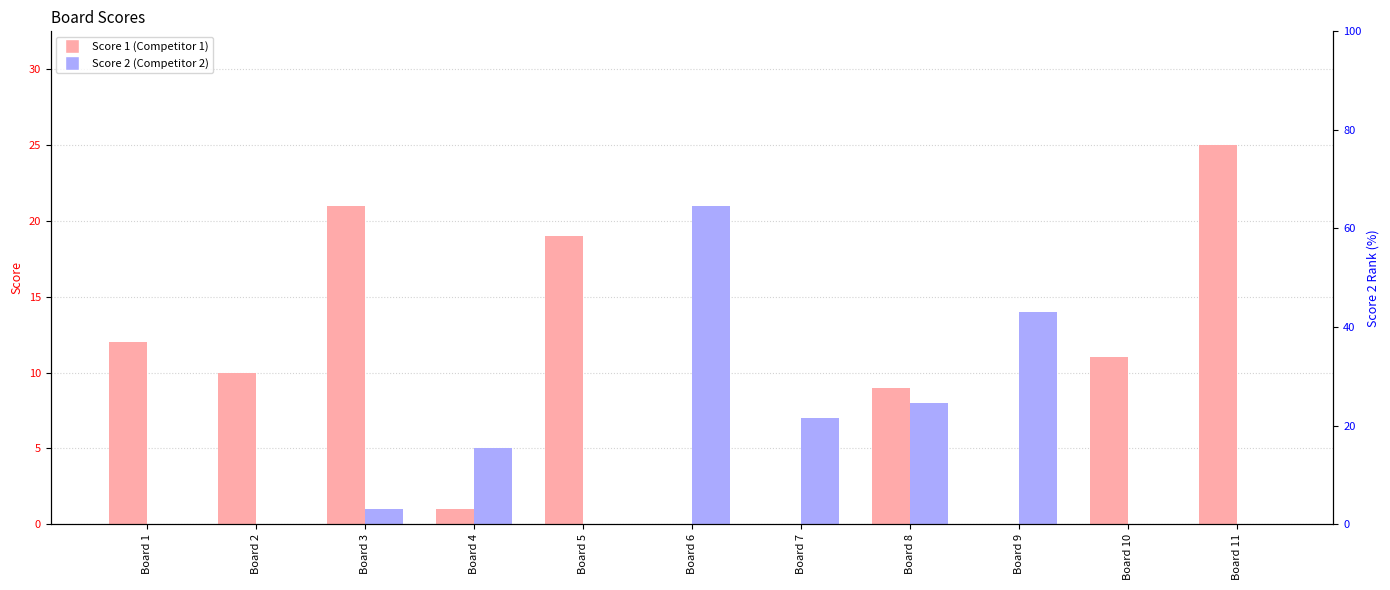

What is the difference between the Score 1 values at Board 4 and Board 10?

10